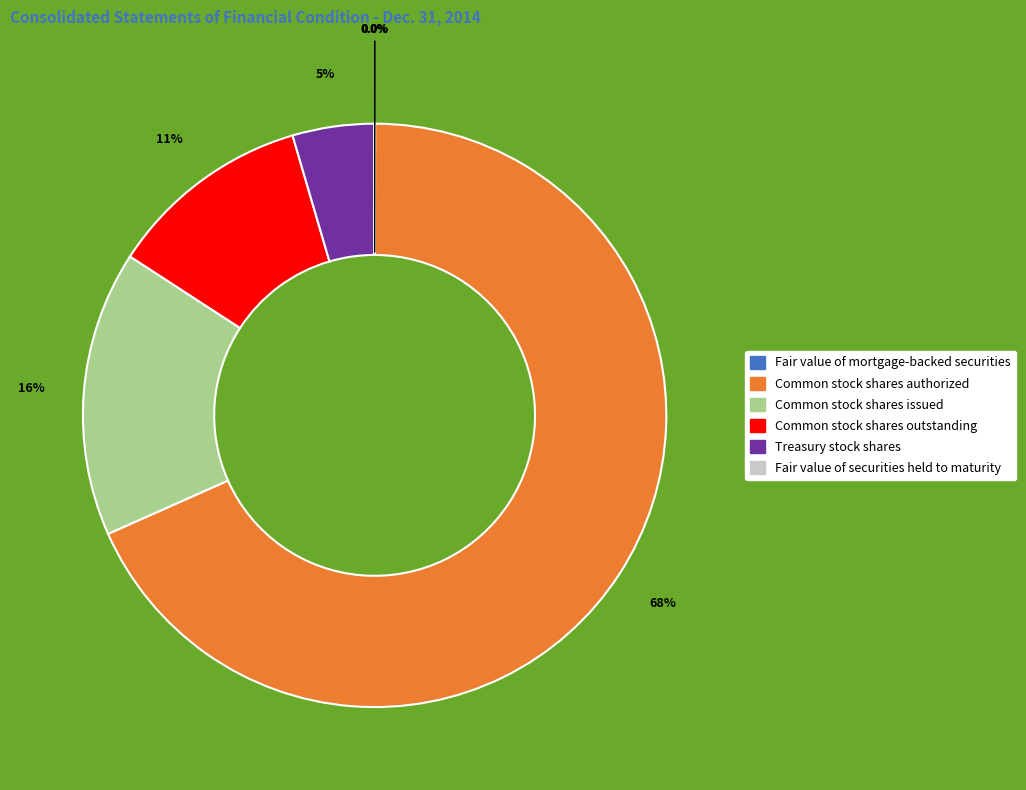

What is the majority slice?

Common stock shares authorized